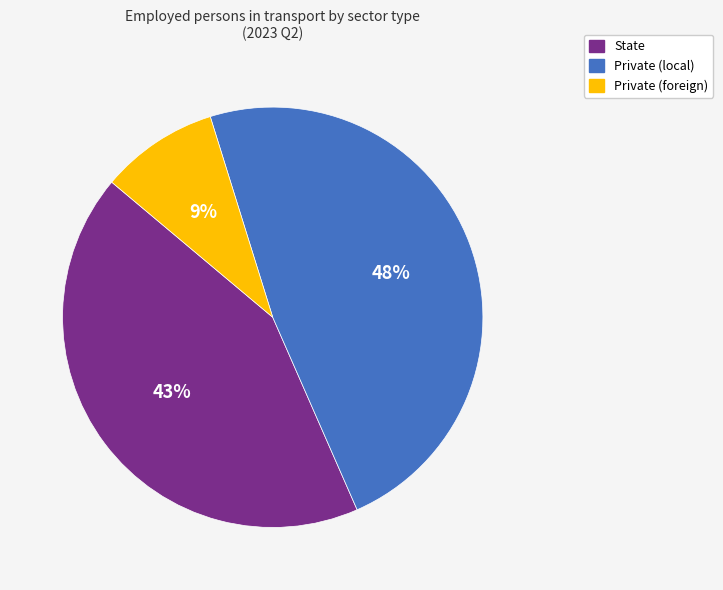

To the nearest percent, what is the difference between the largest and smallest slice percentages?

39%